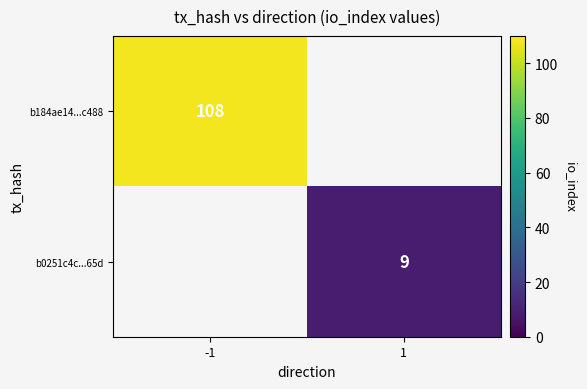

What is the maximum value shown in the chart?

108.0